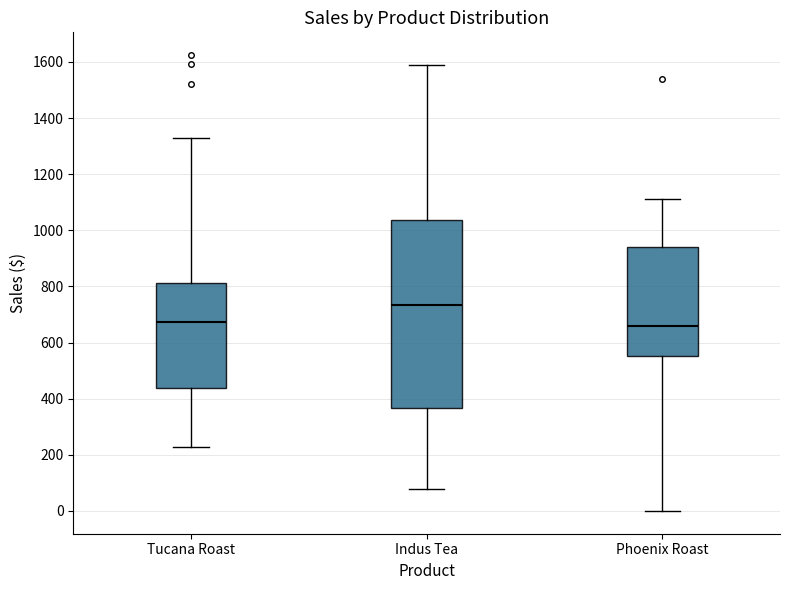

Reading left to right, transcribe this box plot: for each box, give where its median line is, the range the box spans, and where its two whiskers end, as read against the y-axis. The values are not printed on the chart, so give them approximately, as read against the axis.

Tucana Roast: median 680, box 440 to 820, whiskers 220 to 1320
Indus Tea: median 740, box 360 to 1040, whiskers 80 to 1600
Phoenix Roast: median 660, box 560 to 940, whiskers 0 to 1120